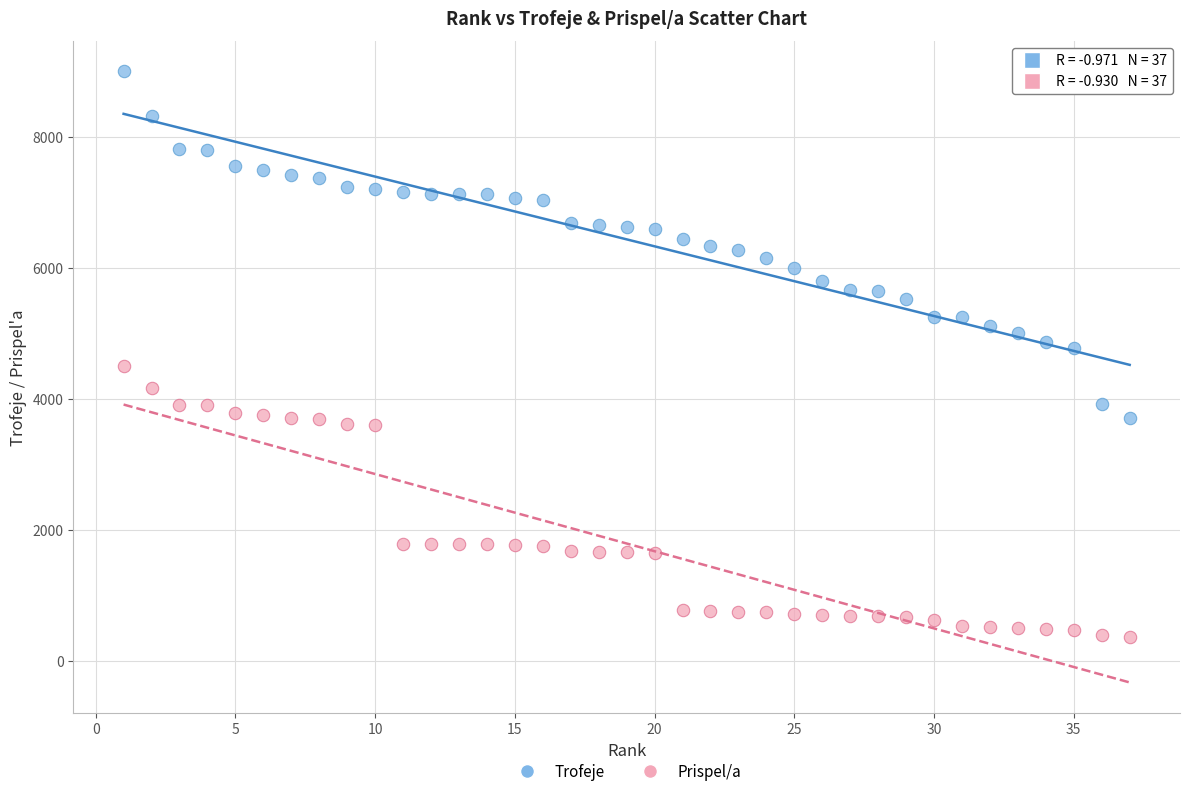

Which series reaches the minimum Y coordinate?

Prispel/a